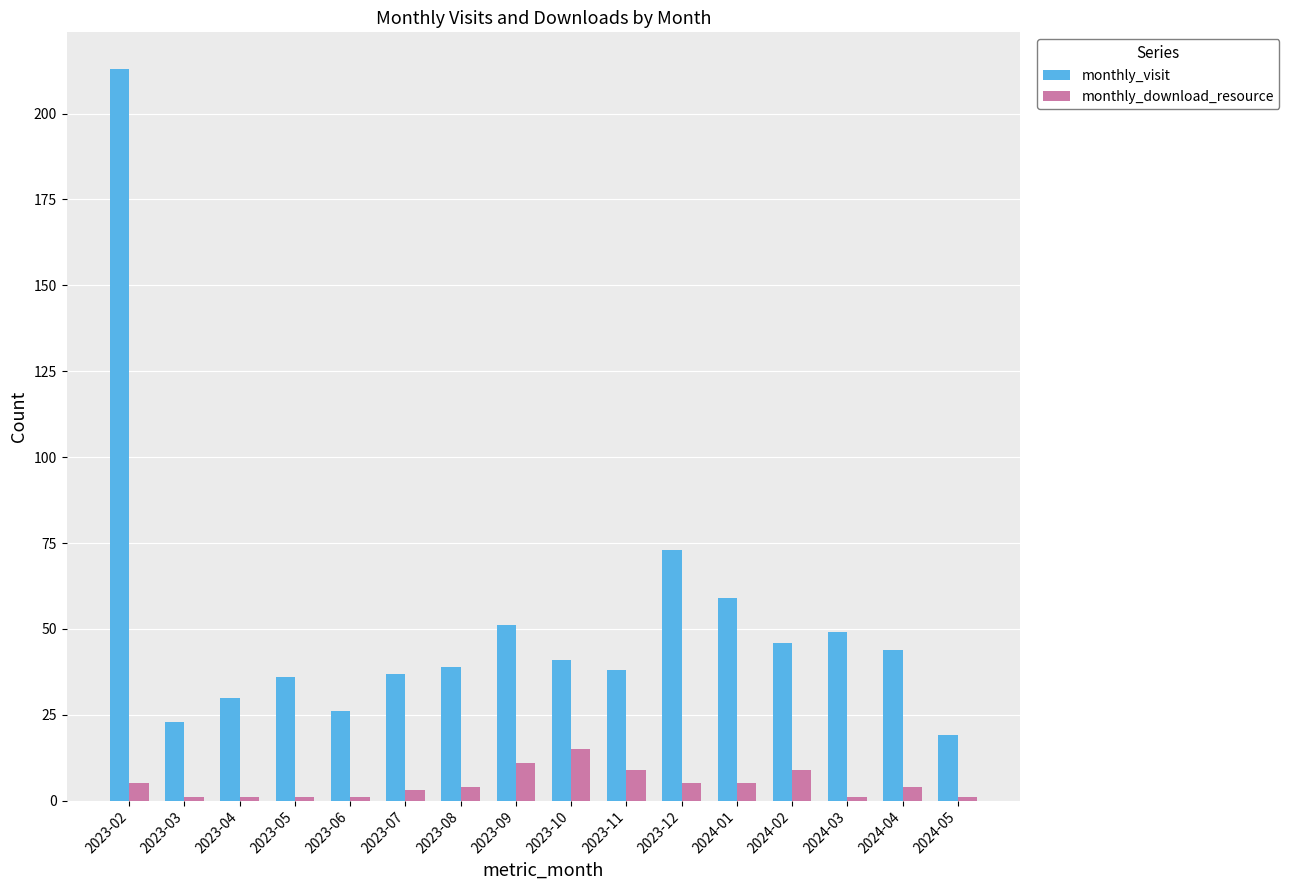

Reading right to left, transcribe all the data shown in this chart.

monthly_visit: 2024-05=19	2024-04=44	2024-03=49	2024-02=46	2024-01=59	2023-12=73	2023-11=38	2023-10=41	2023-09=51	2023-08=39	2023-07=37	2023-06=26	2023-05=36	2023-04=30	2023-03=23	2023-02=213
monthly_download_resource: 2024-05=1	2024-04=4	2024-03=1	2024-02=9	2024-01=5	2023-12=5	2023-11=9	2023-10=15	2023-09=11	2023-08=4	2023-07=3	2023-06=1	2023-05=1	2023-04=1	2023-03=1	2023-02=5